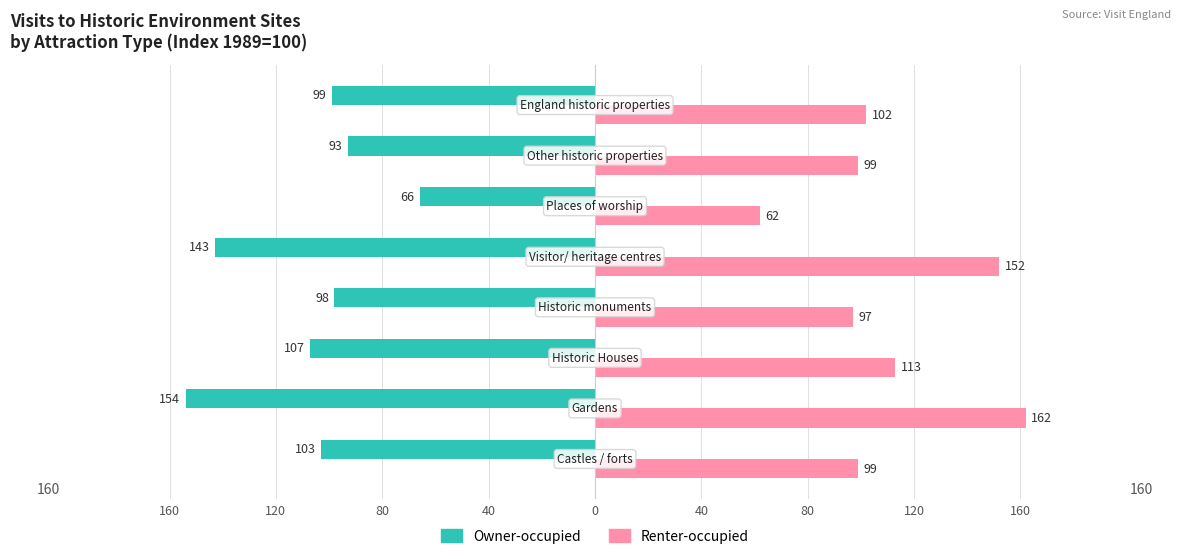

What is the difference between the second highest and second lowest values in the Renter-occupied series?

55